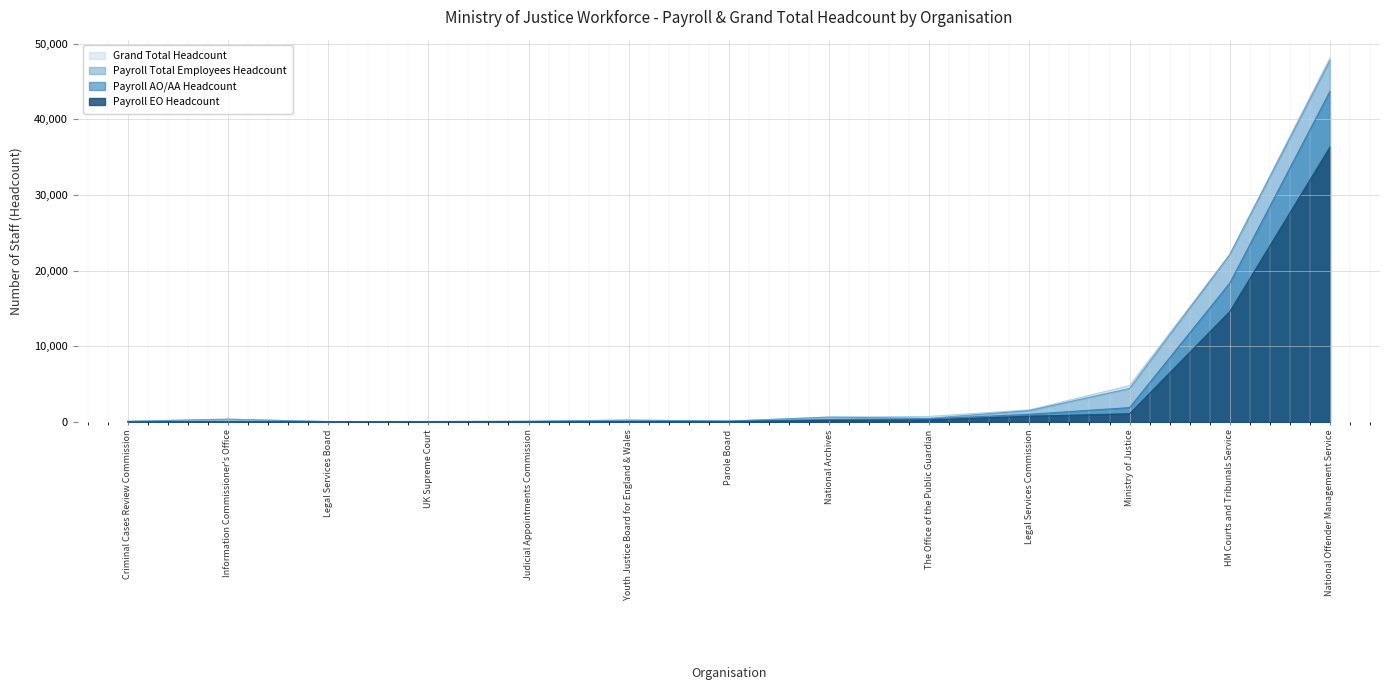

True or false: Payroll Total Employees Headcount and Payroll AO/AA Headcount cross at least once.

False